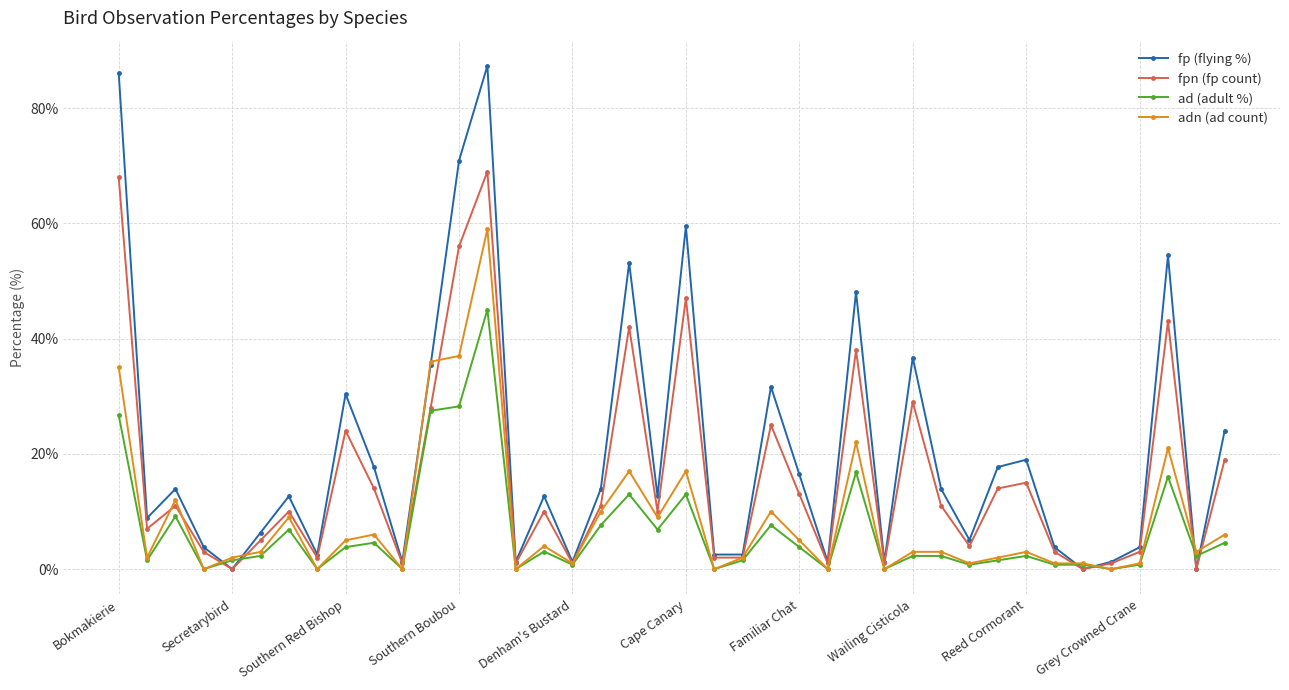

What is the maximum value for ad (adult %)?

45.0